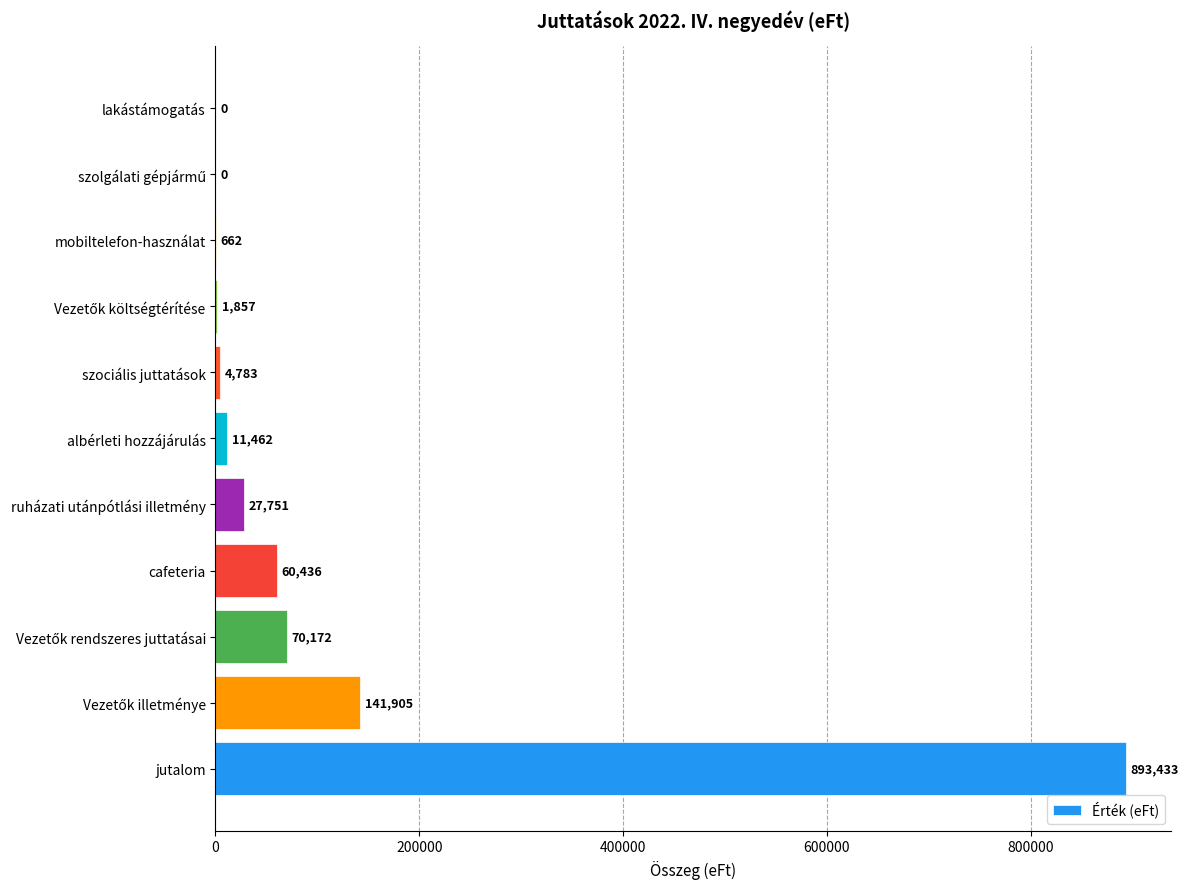

What is the change in value from jutalom to mobiltelefon-használat?

-892771